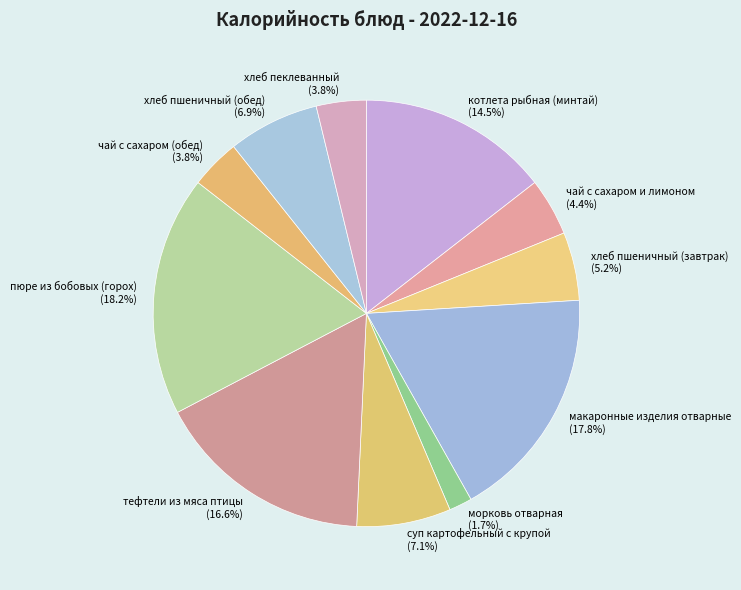

To the nearest percent, what portion does пюре из бобовых (горох) represent?

18%